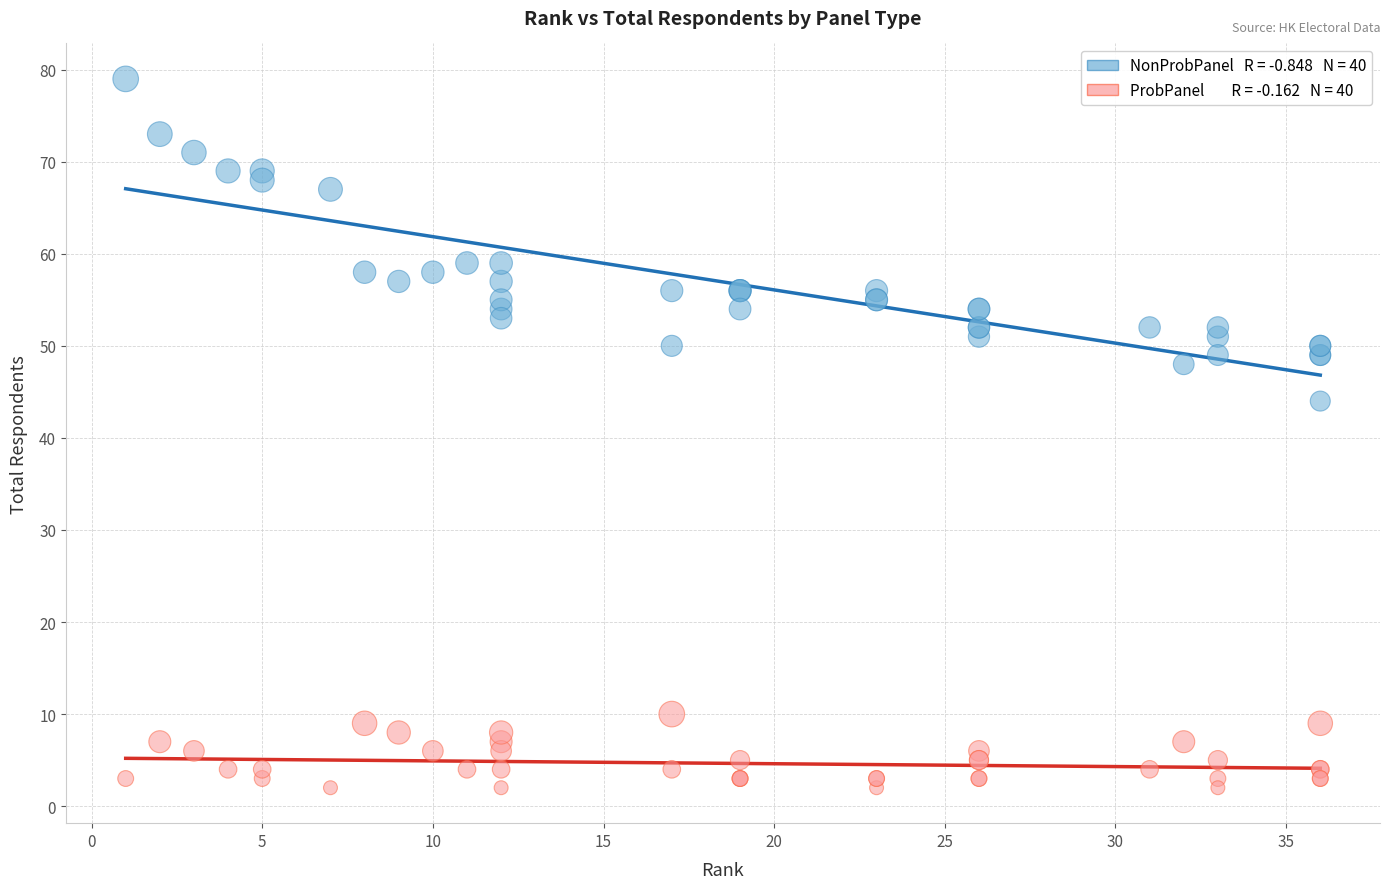

Across all series, what Y value is closest to 40?

44